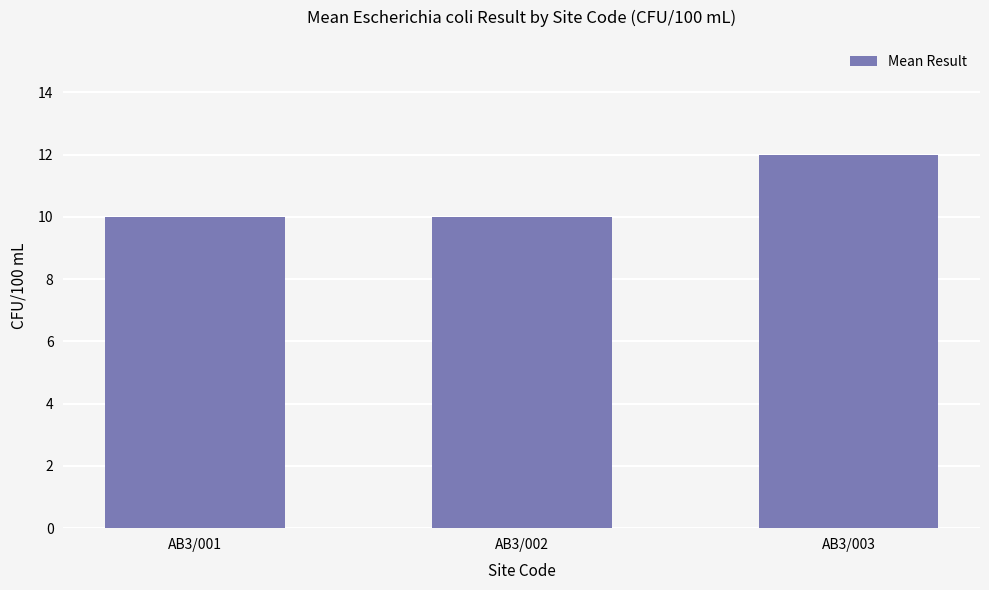

The value at AB3/001 is 10. True or false?

True